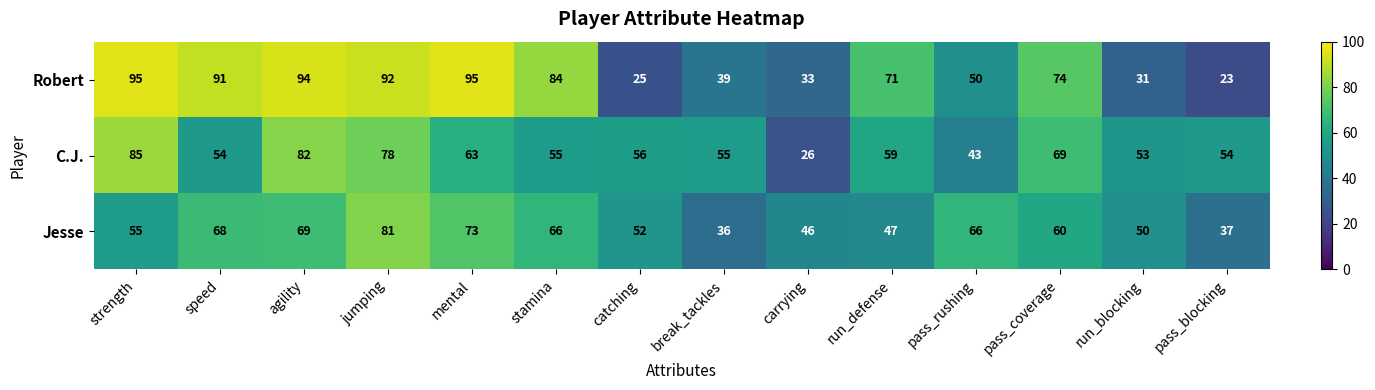

Which series has the widest spread of values?

Robert